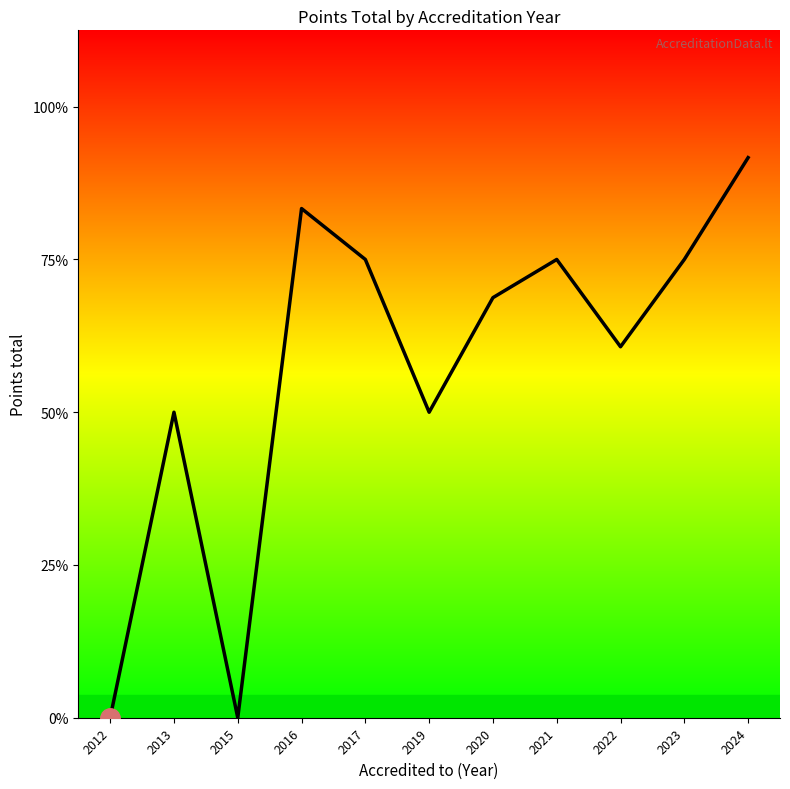

Does the chart have visible grid lines?

No